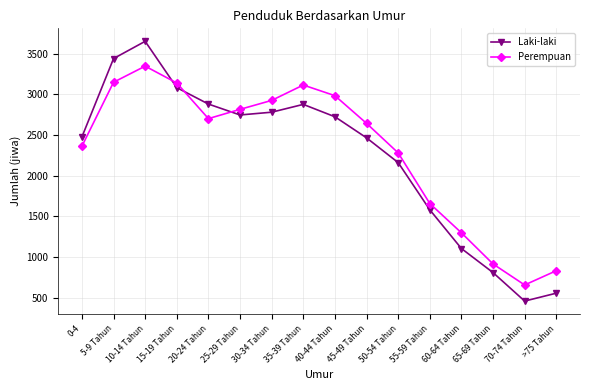

What is the average value of the Laki-laki series?

2238